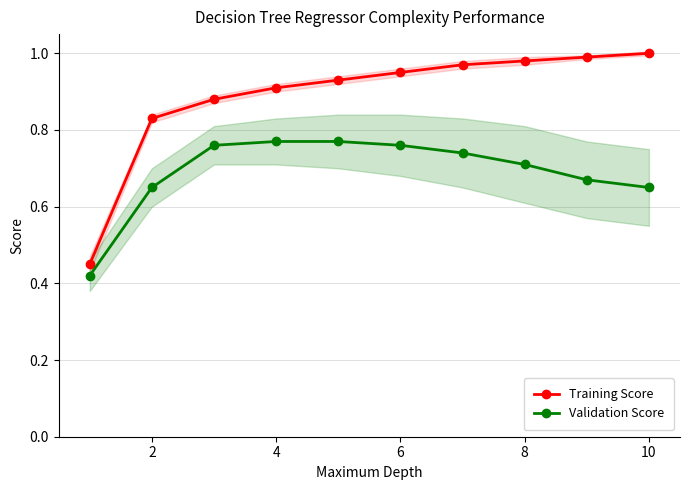

List the series in order of their peak value, lowest first.

Validation Score, Training Score